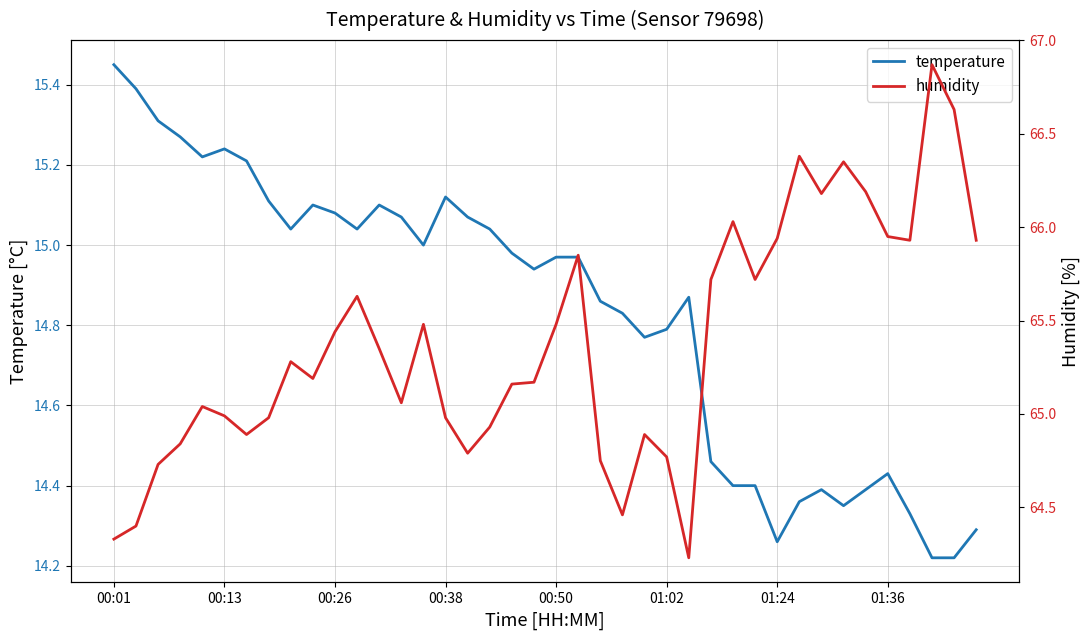

Which category has the highest value in the temperature series?

00:01